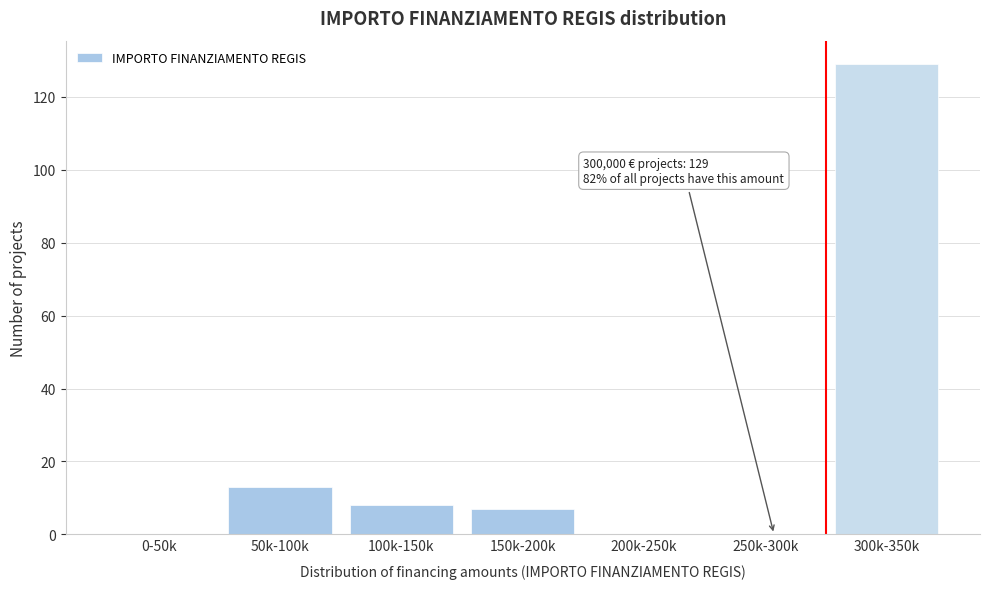

Reading left to right, extract all data points from this chart.

0-50k=0	50k-100k=13	100k-150k=8	150k-200k=7	200k-250k=0	250k-300k=0	300k-350k=129